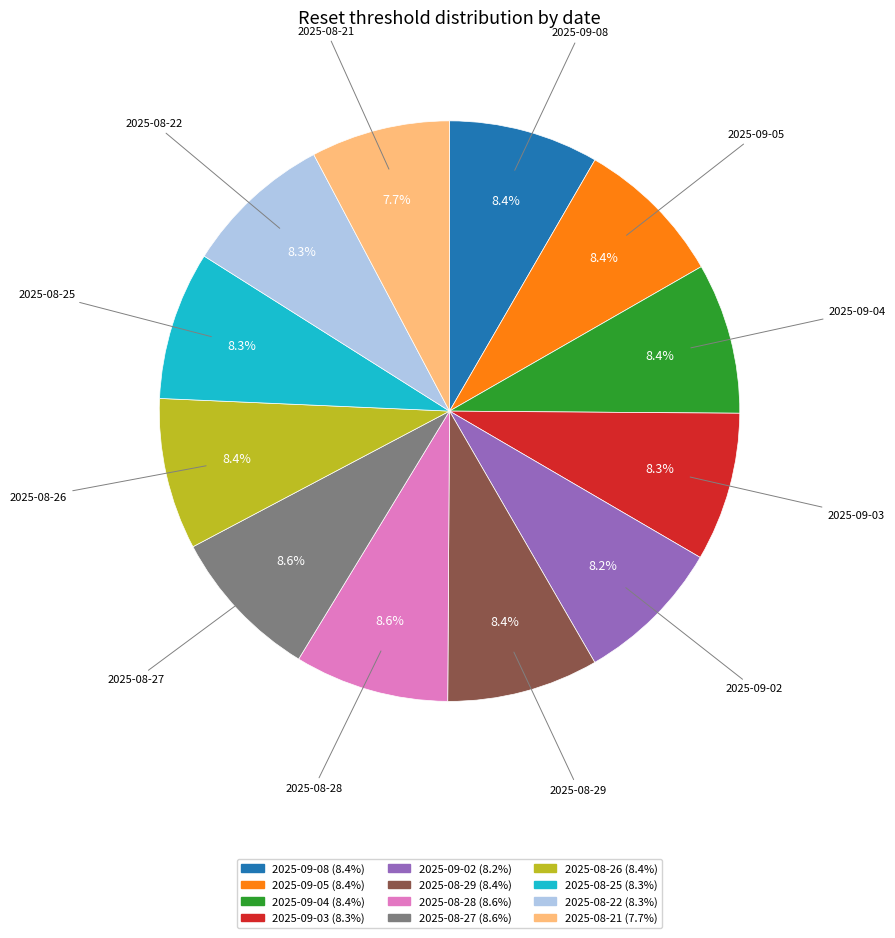

How many segments does this pie chart have?

12